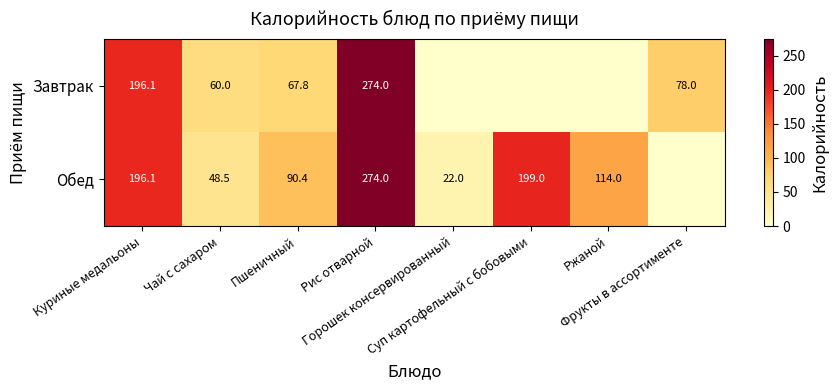

Which series has the largest total across all categories?

Обед